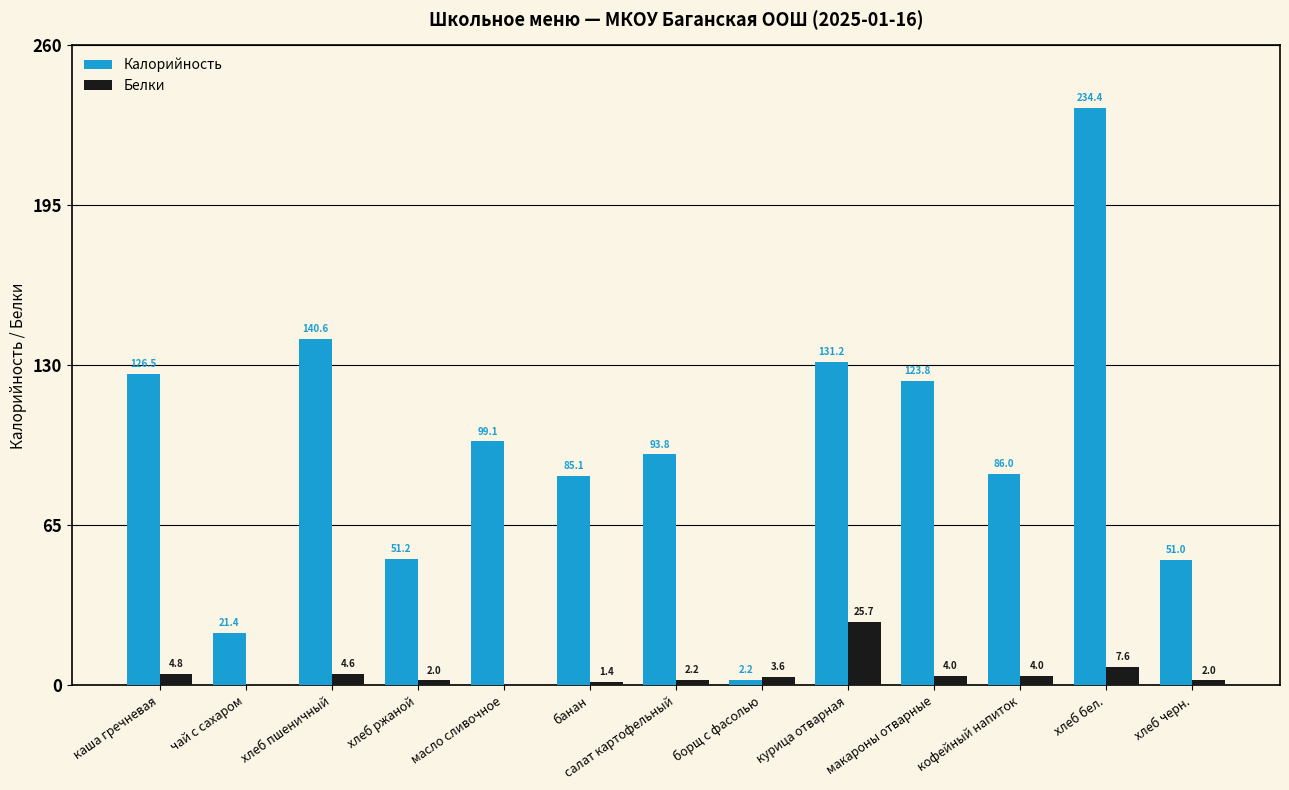

What is the sum of all Калорийность values?

1246.3